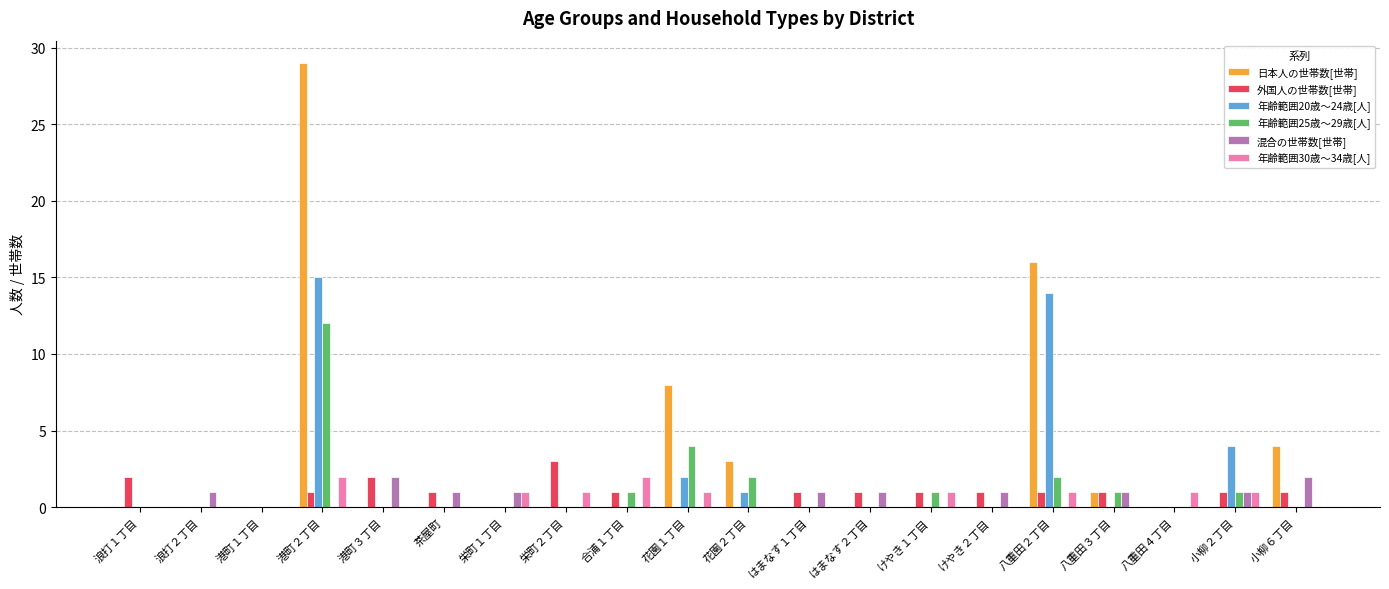

The value of 年齢範囲25歳～29歳[人] at 栄町１丁目 is -7. True or false?

False